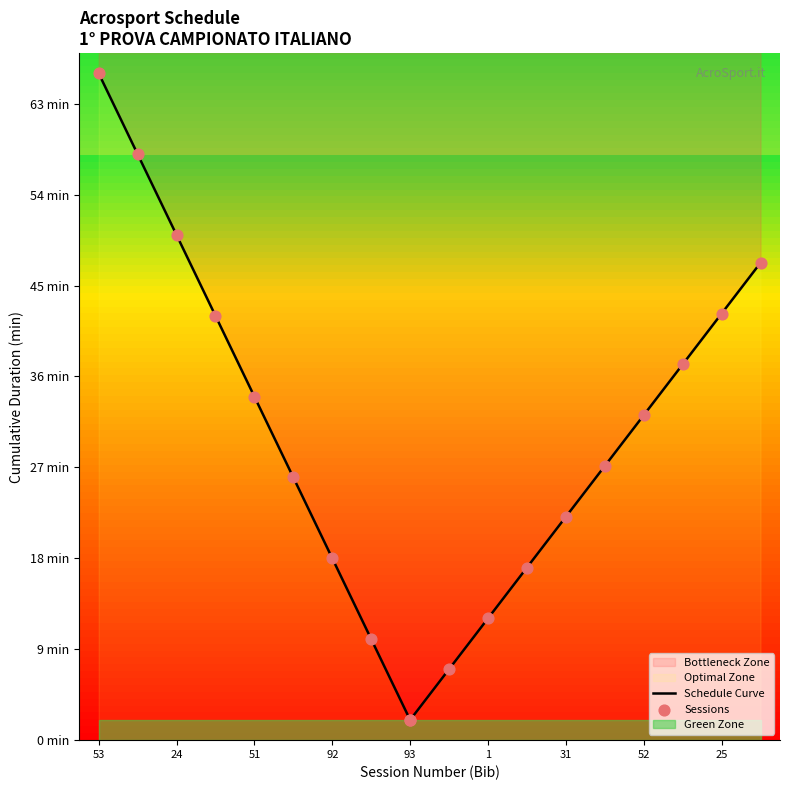

Which series contains the lowest Y value?

Schedule Curve